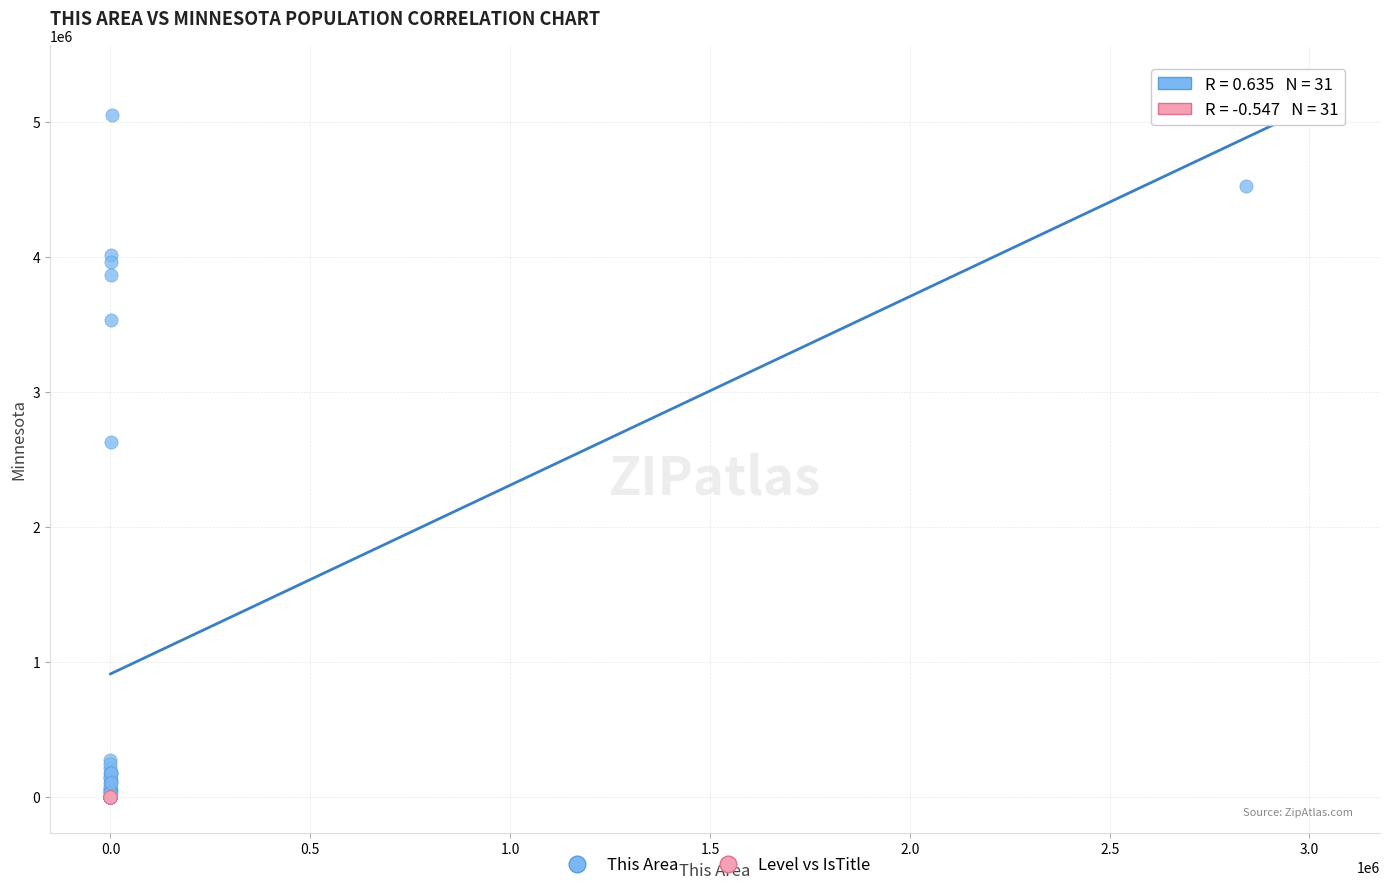

Which series reaches the maximum Y coordinate?

This Area